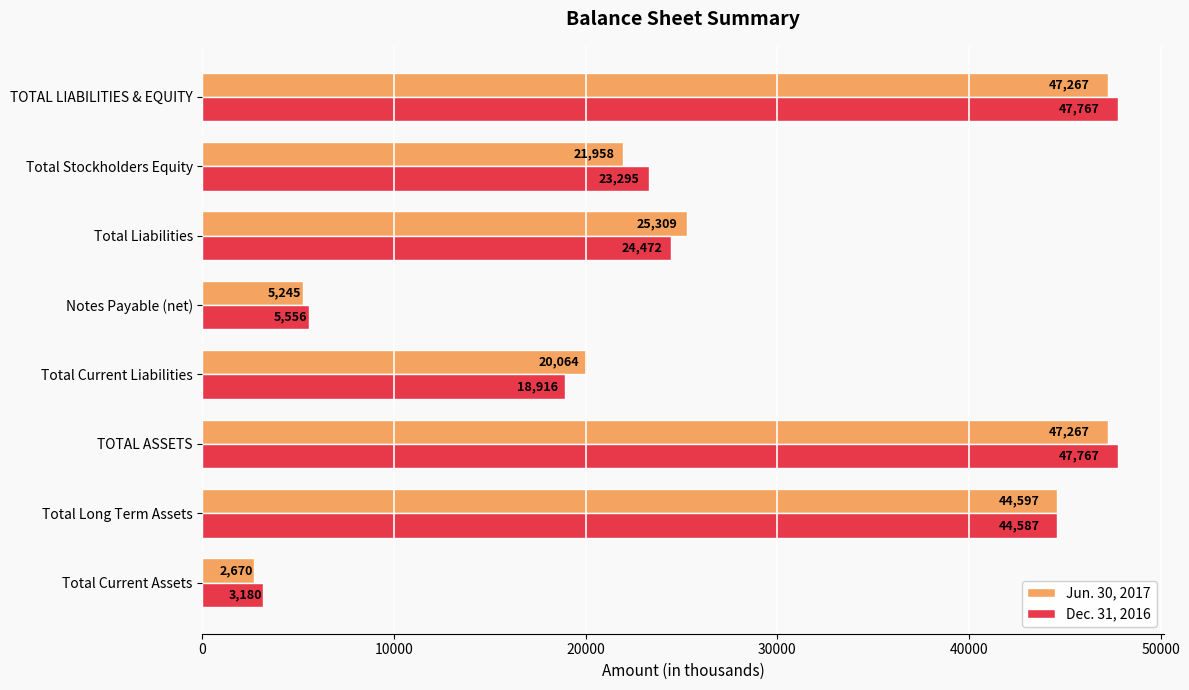

Is it true that Dec. 31, 2016 equals 18916 at Total Current Liabilities?

True